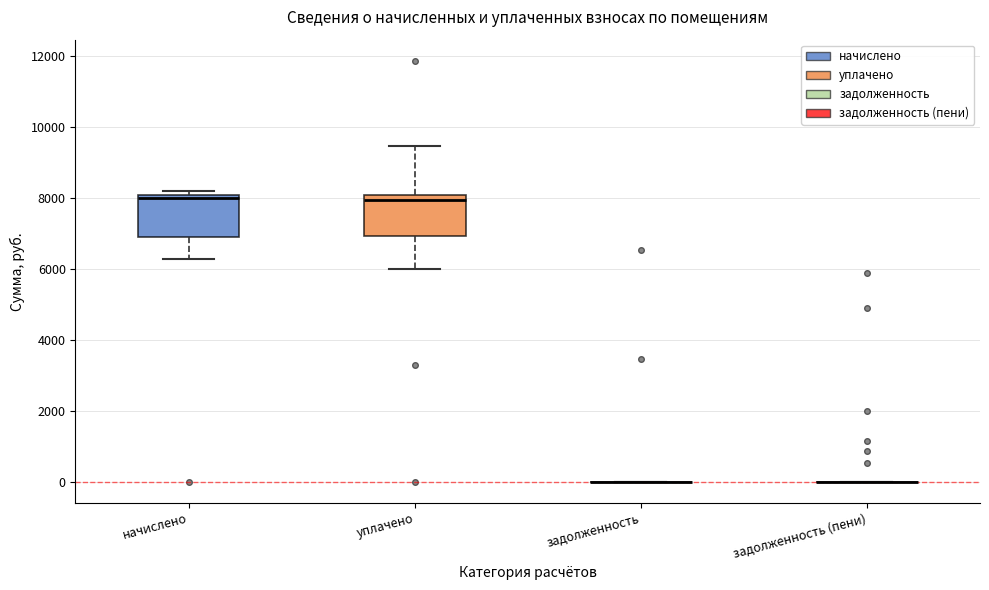

Reading left to right, read every box against the y-axis: the position of its median line, the range the box covers, and the ends of its whiskers. The values are not printed on the chart, so give them approximately, as read against the axis.

начислено: median 8000 (just below the box's upper edge), box 7000 to 8000, whiskers 6200 to 8200
уплачено: median 8000 (just below the box's upper edge), box 7000 to 8000, whiskers 6000 to 9400
задолженность: box collapsed to a line at 0, whiskers 0 to 0
задолженность (пени): box collapsed to a line at 0, whiskers 0 to 0